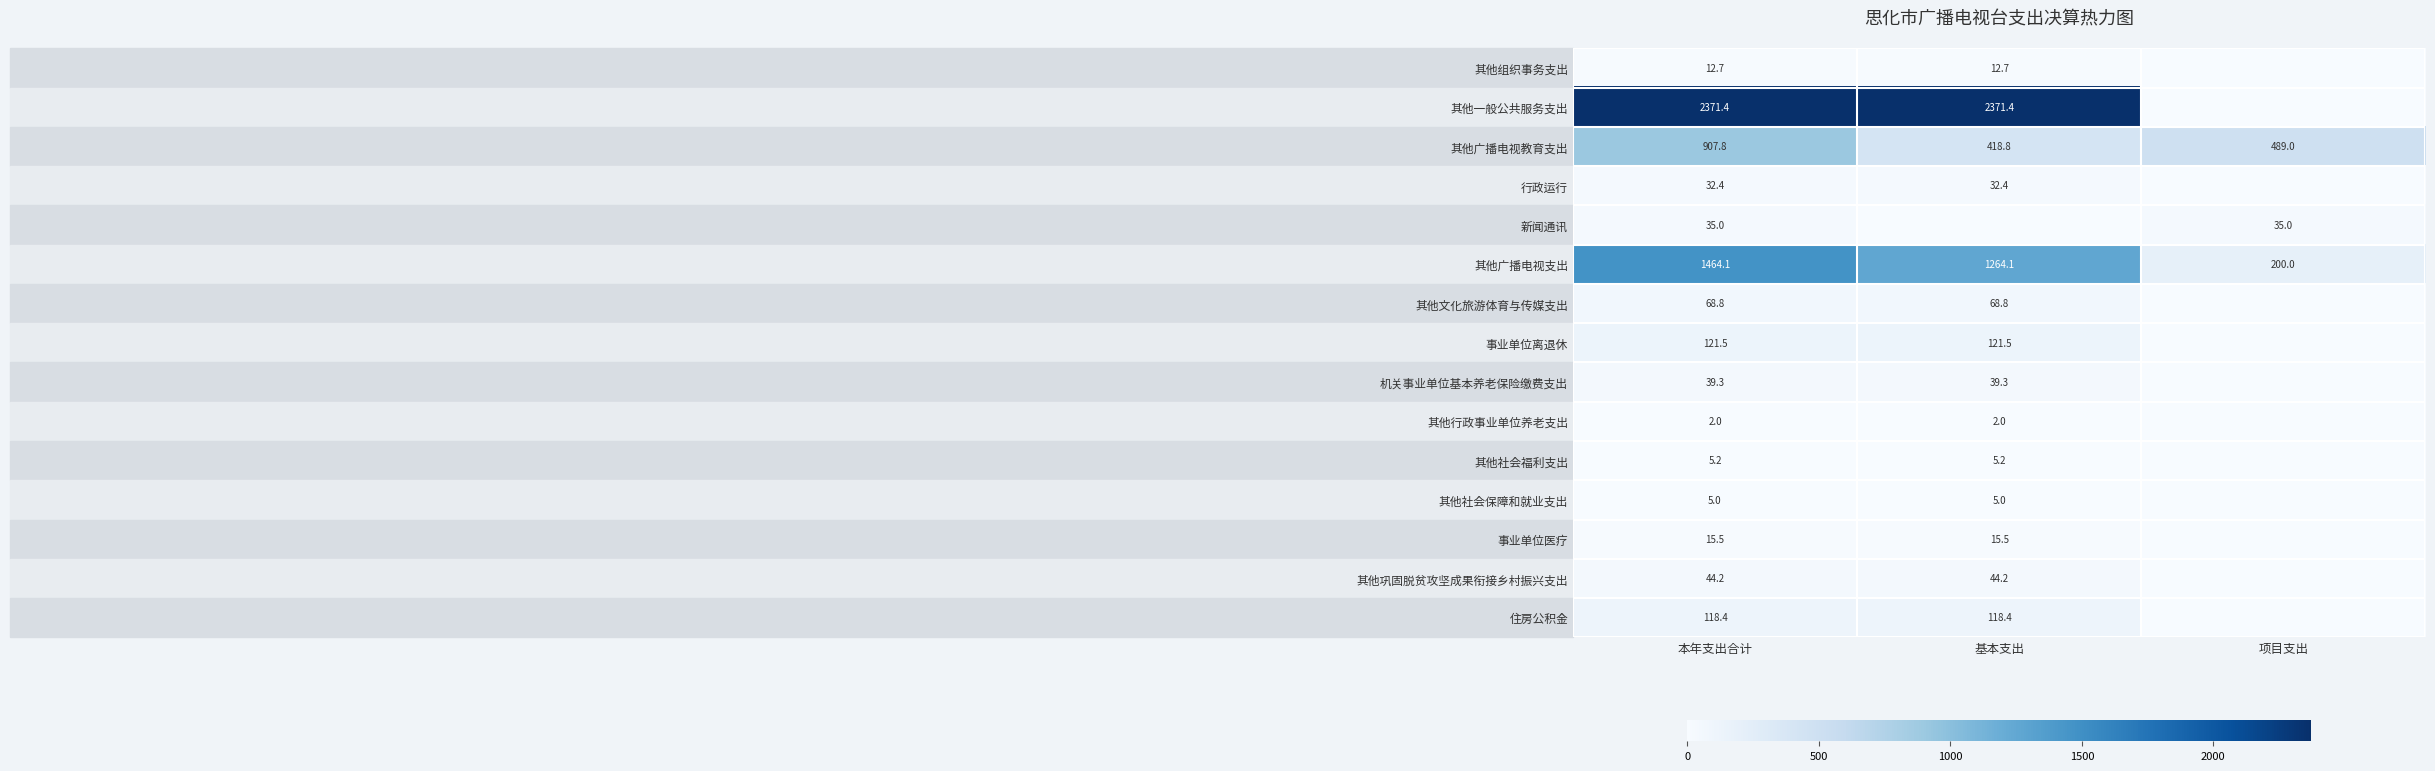

What is the highest value of the 其他社会保障和就业支出 series?

5.0